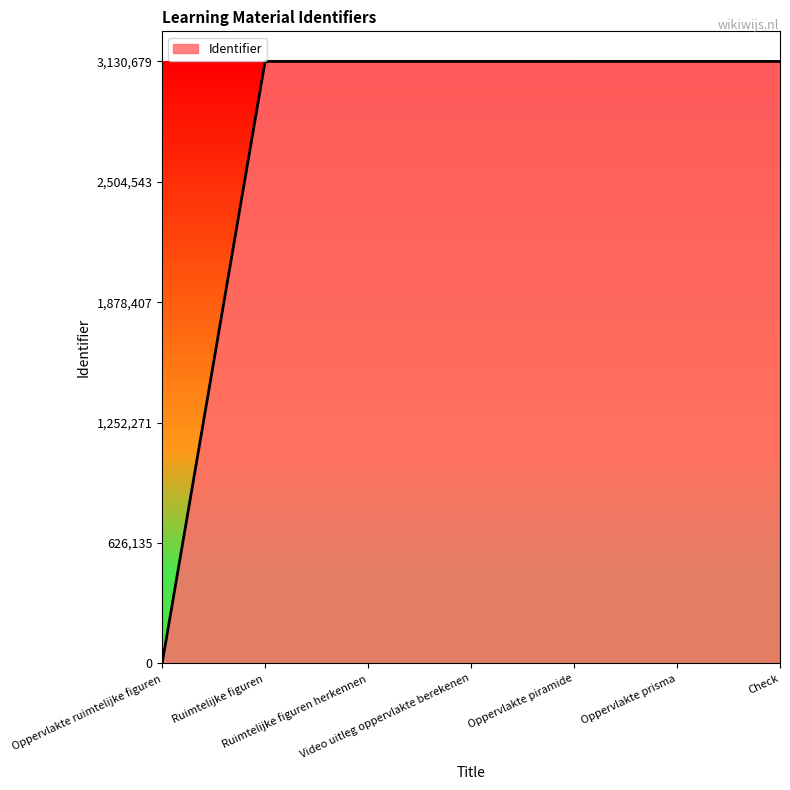

What is the change in value from Oppervlakte piramide to Check?

+9